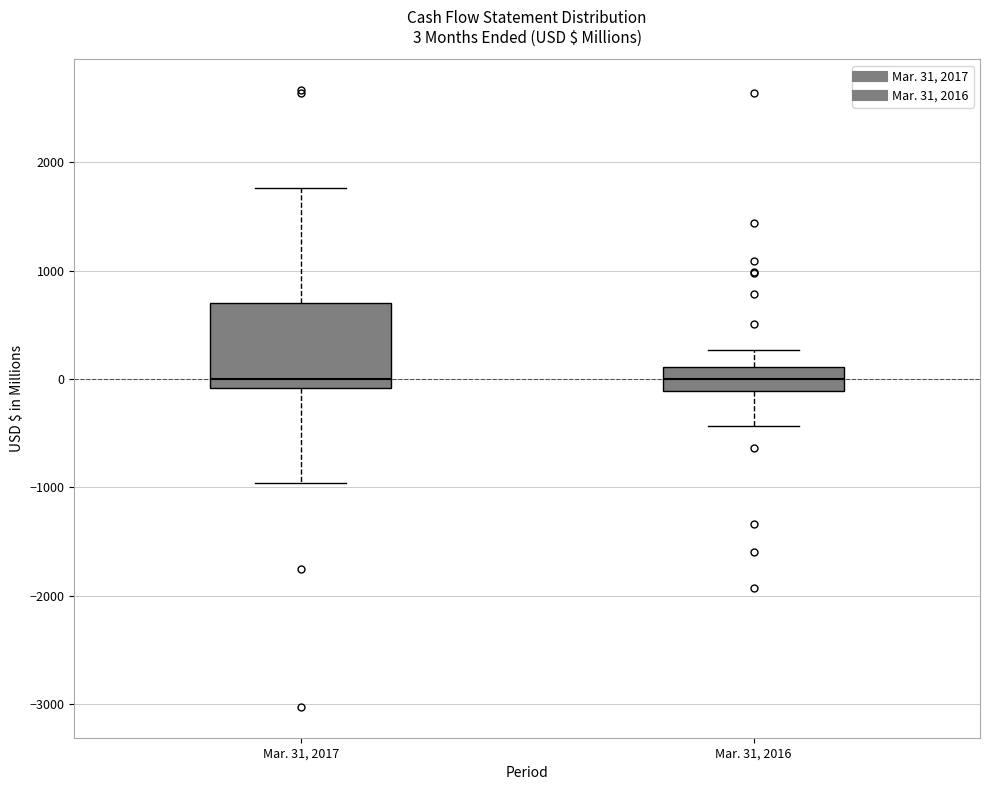

Which box is the tallest, from its lower edge to its upper edge?

Mar. 31, 2017